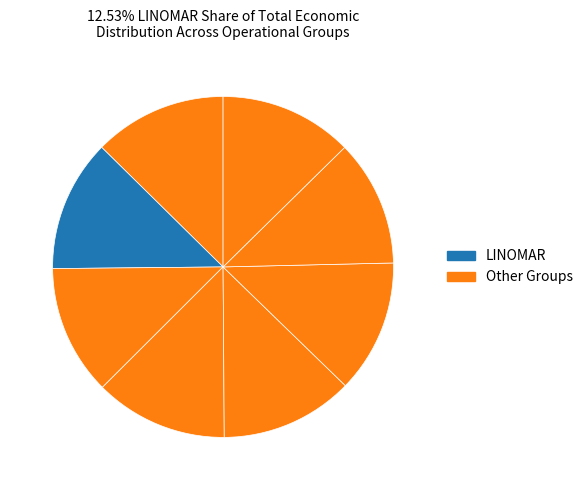

How many segments does this pie chart have?

8